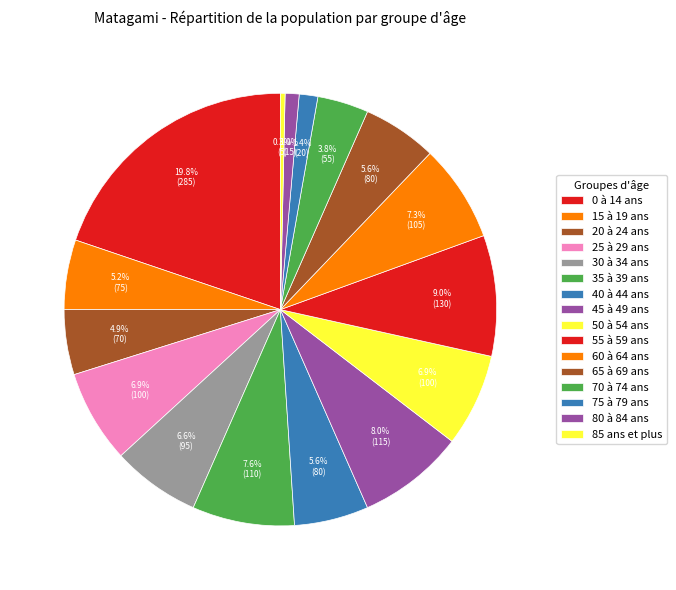

What percentage is the 35 à 39 ans slice, to the nearest percent?

8%